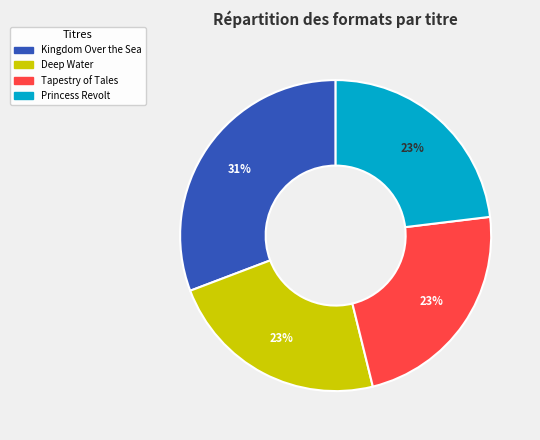

Does Deep Water represent more than half of the total?

No